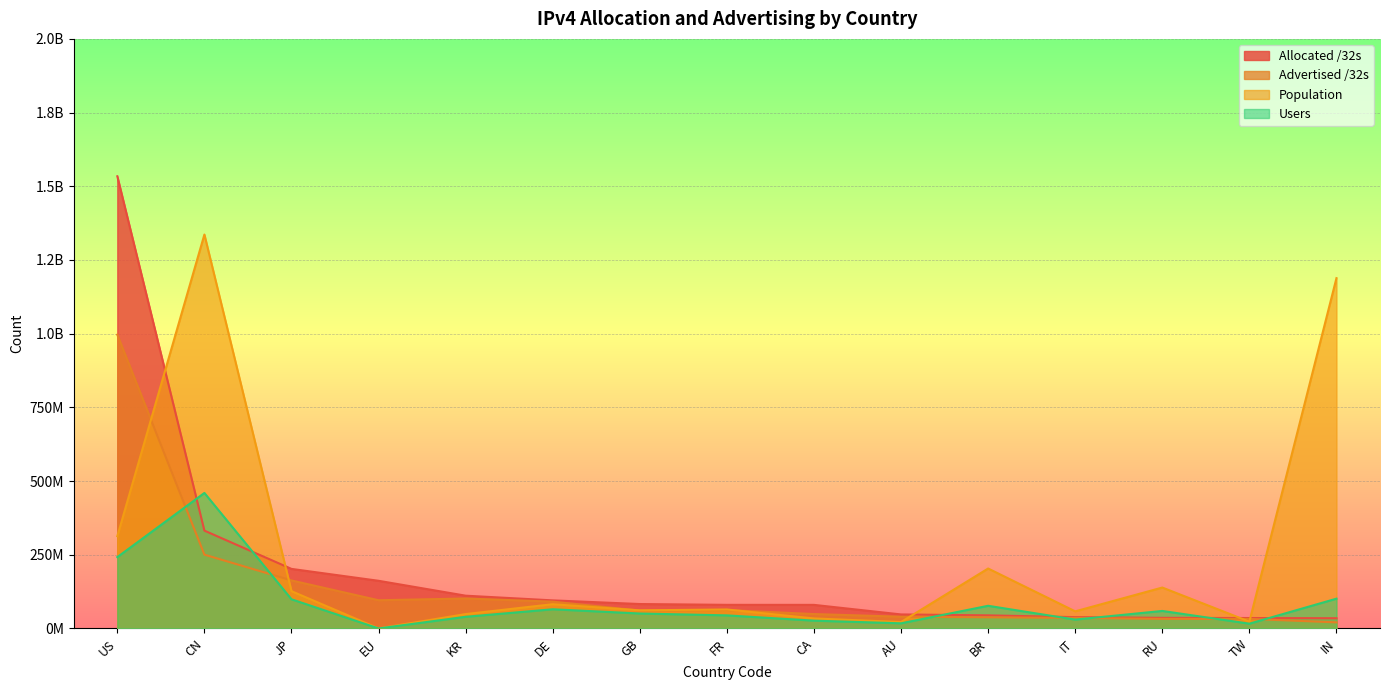

What is the maximum value for Population?

1336283997